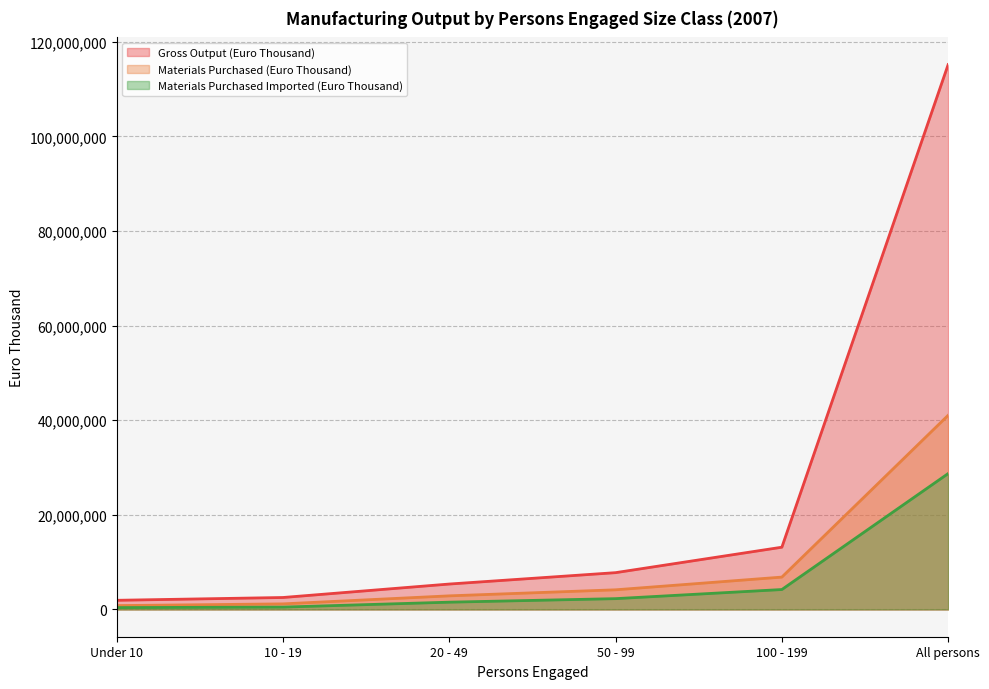

True or false: Materials Purchased Imported (Euro Thousand) and Materials Purchased (Euro Thousand) intersect in this chart.

False